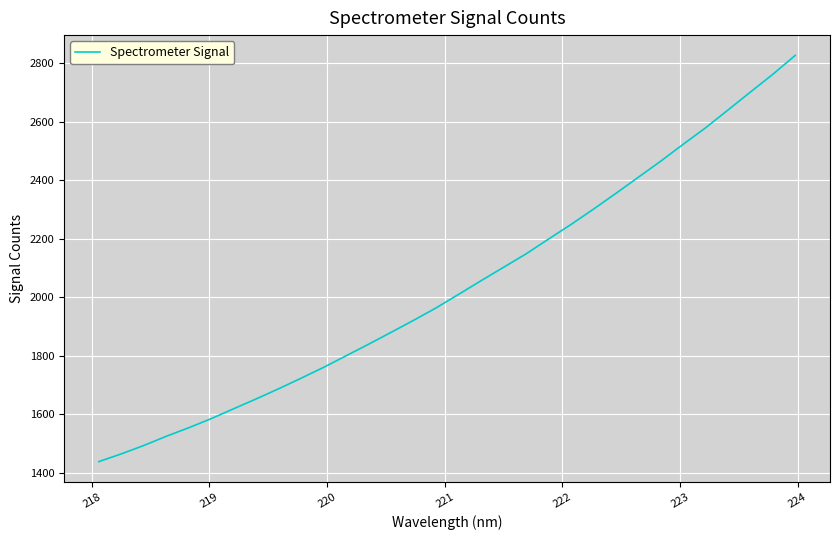

What is the sum of all values?

65213.2